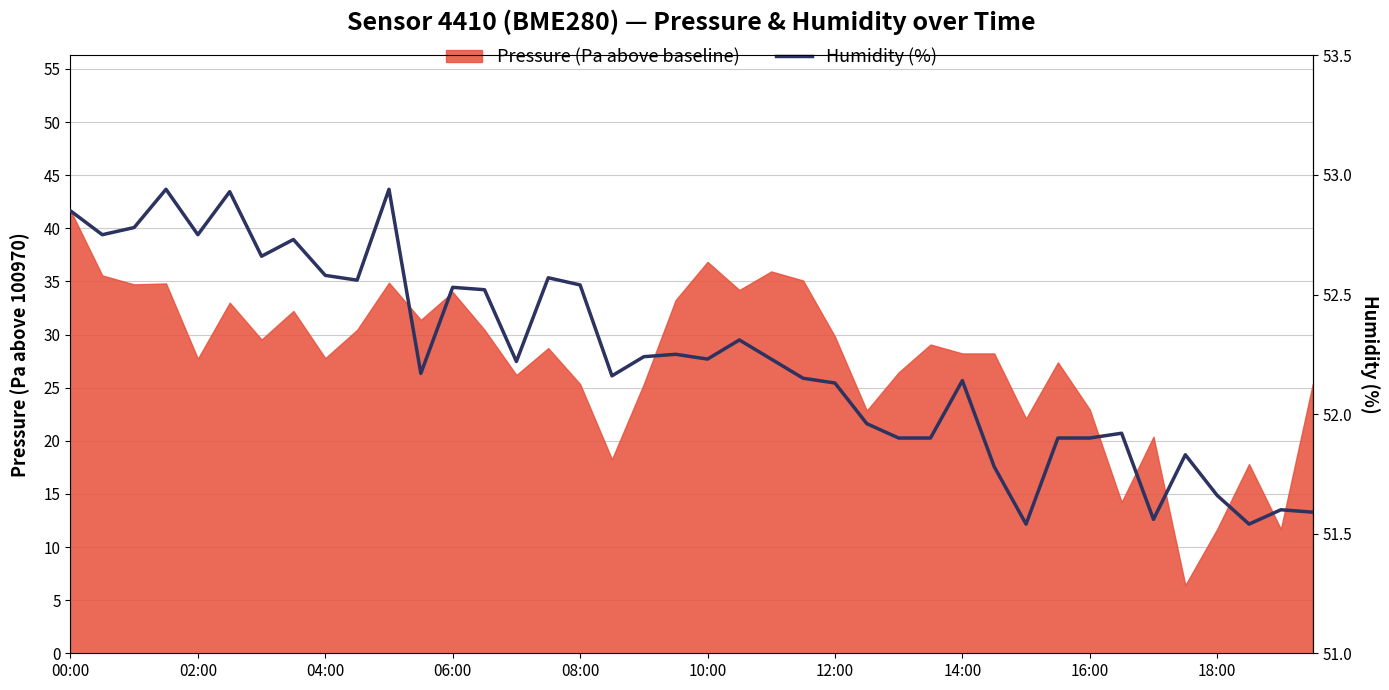

Where does the data first go above 52?

00:00